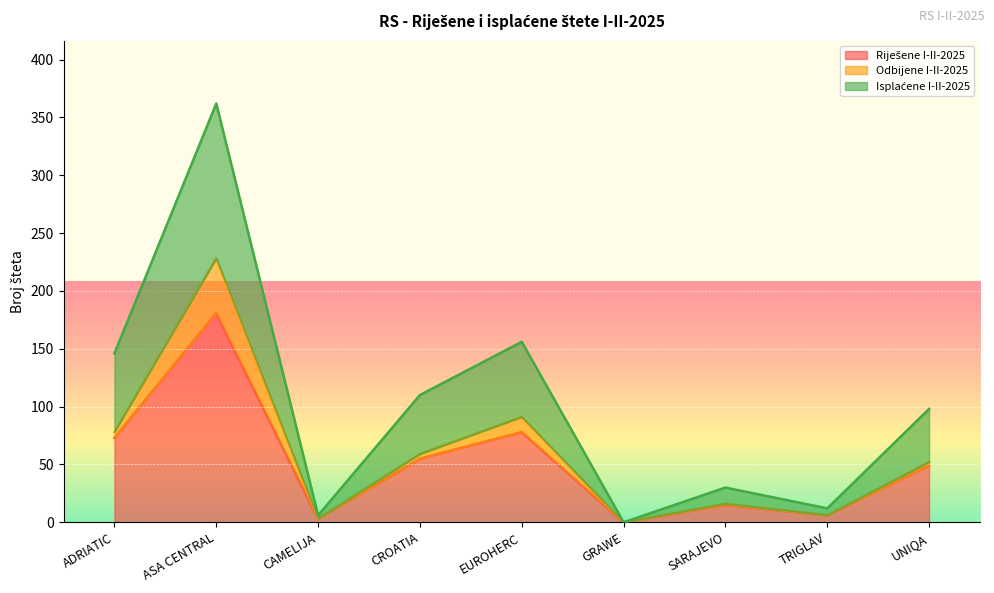

What is the sum of all Riješene I-II-2025 values?

460